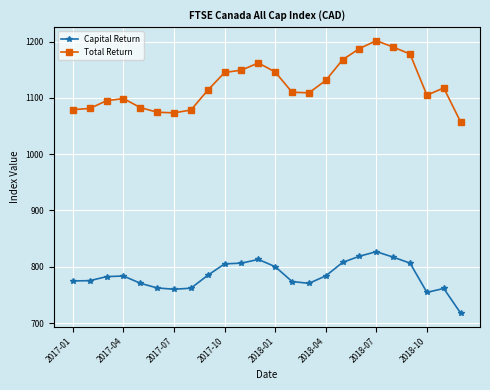

What is the minimum value for Capital Return?

717.7